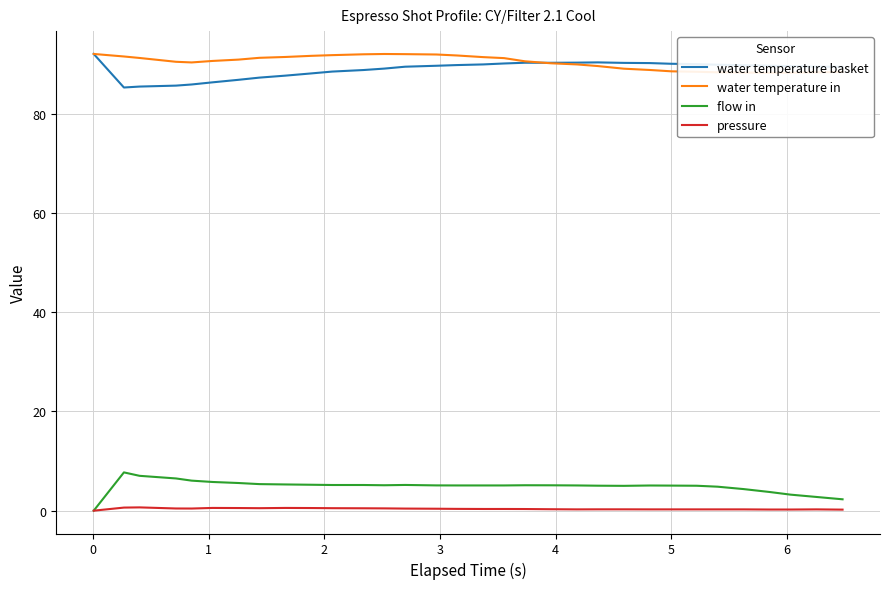

What is the sum of all water temperature basket values?

2844.1